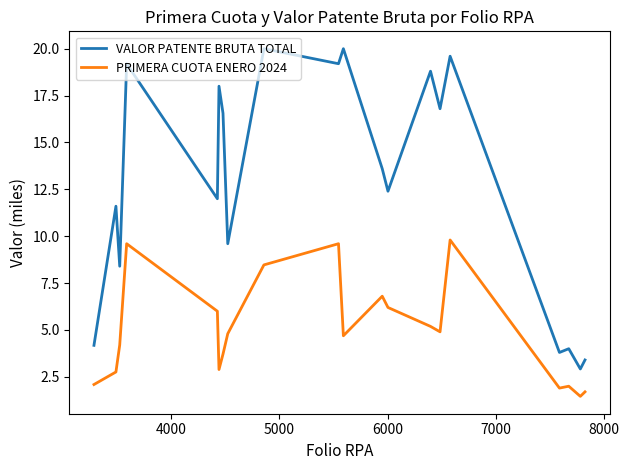

What is the difference between the maximum and minimum values in the PRIMERA CUOTA ENERO 2024 series?

8.3